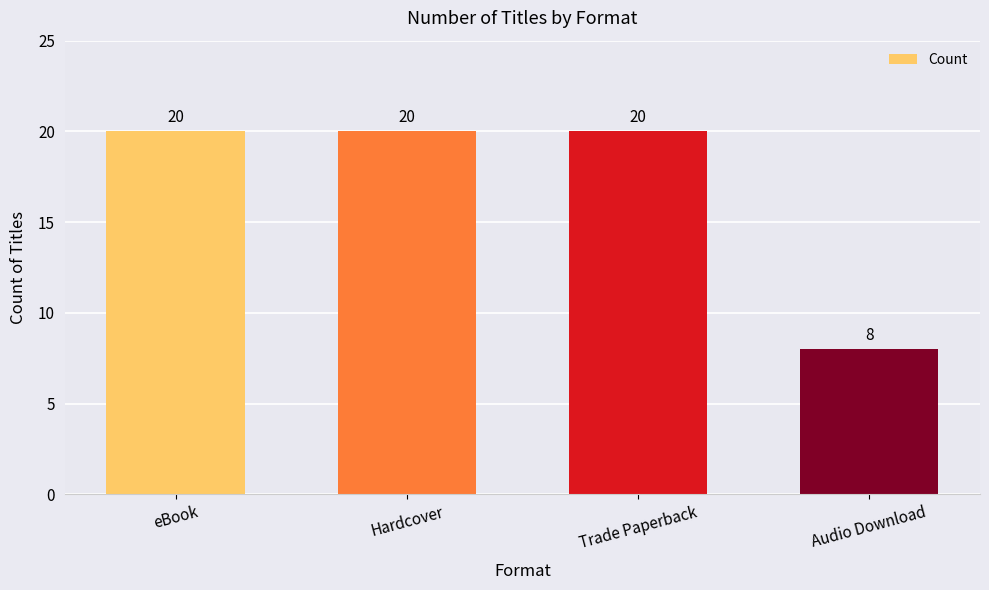

Which category has the lowest value across all series?

Audio Download